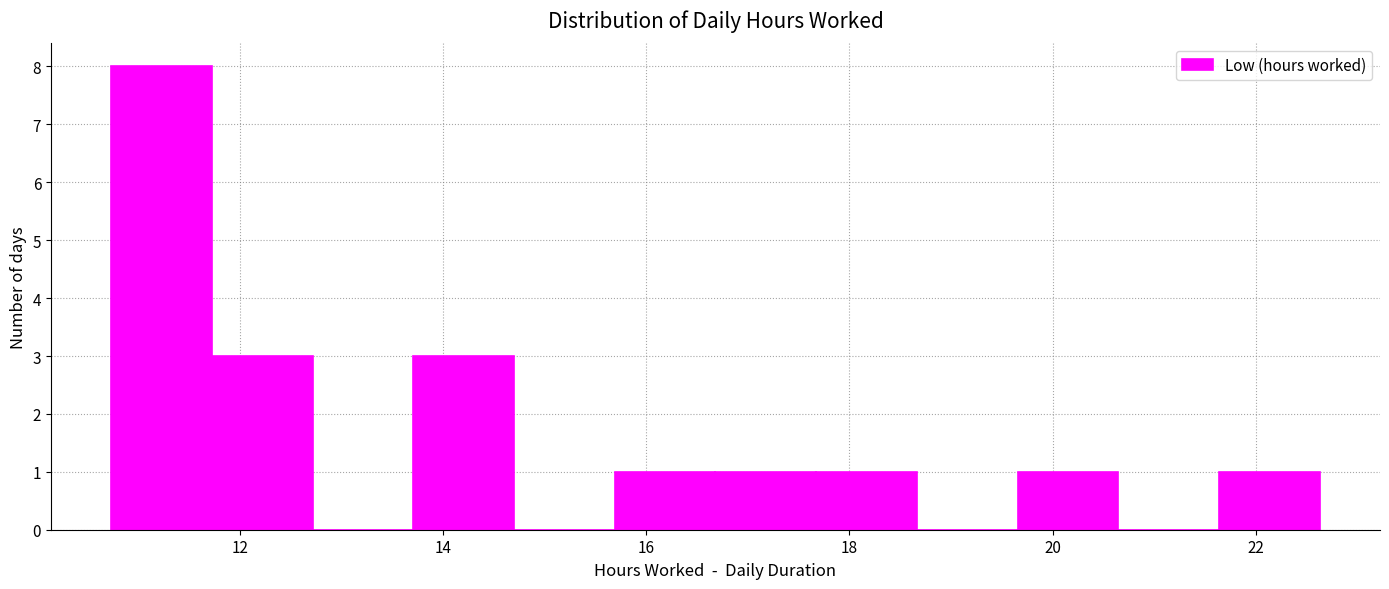

Over which range of the x-axis is the bar tallest?

10.8 to 11.8